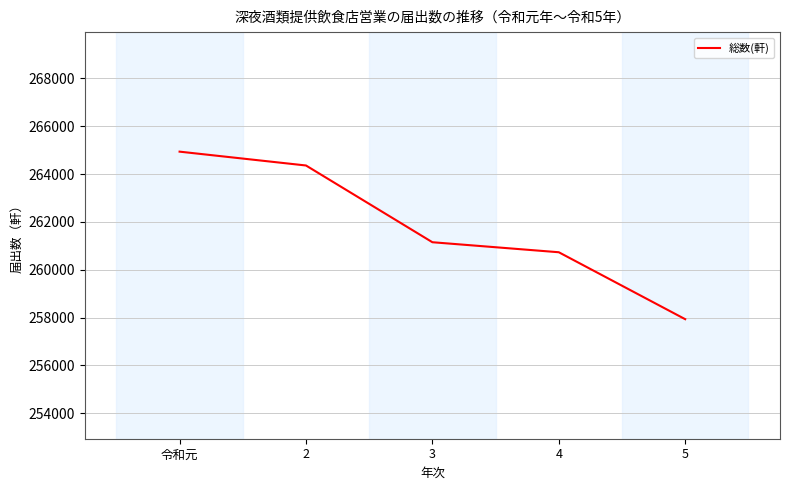

What is the sum of all values?

1309106